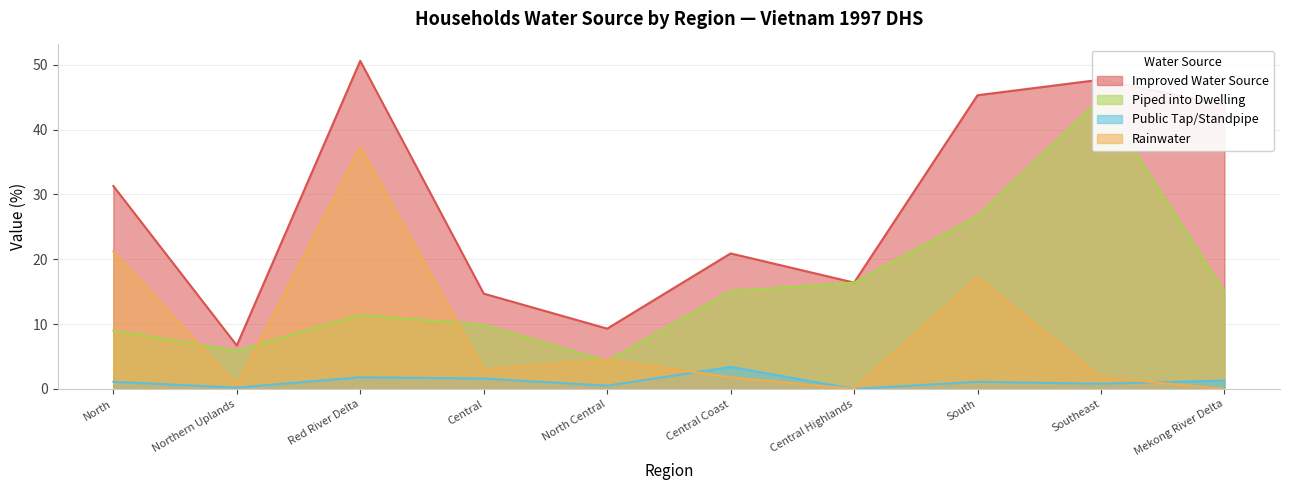

How many lines are shown in the chart?

4